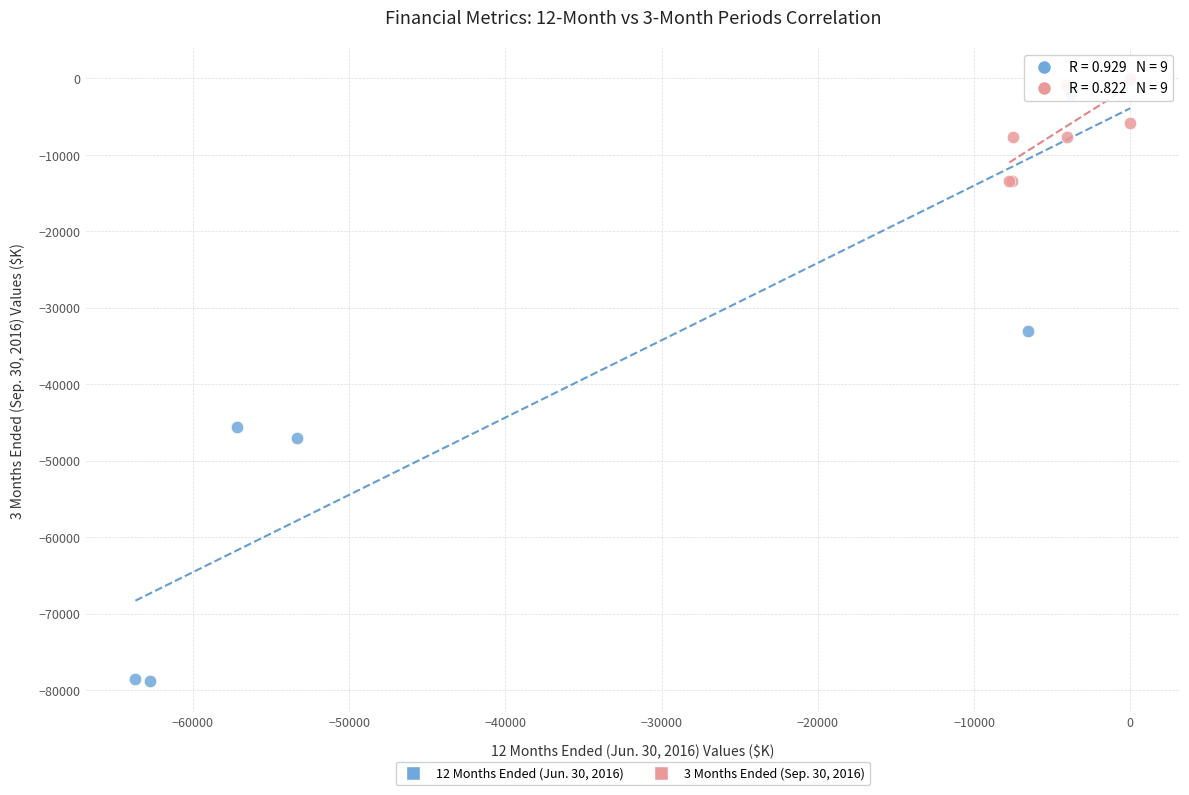

Which series contains the lowest Y value?

12 Months Ended (Jun. 30, 2016)